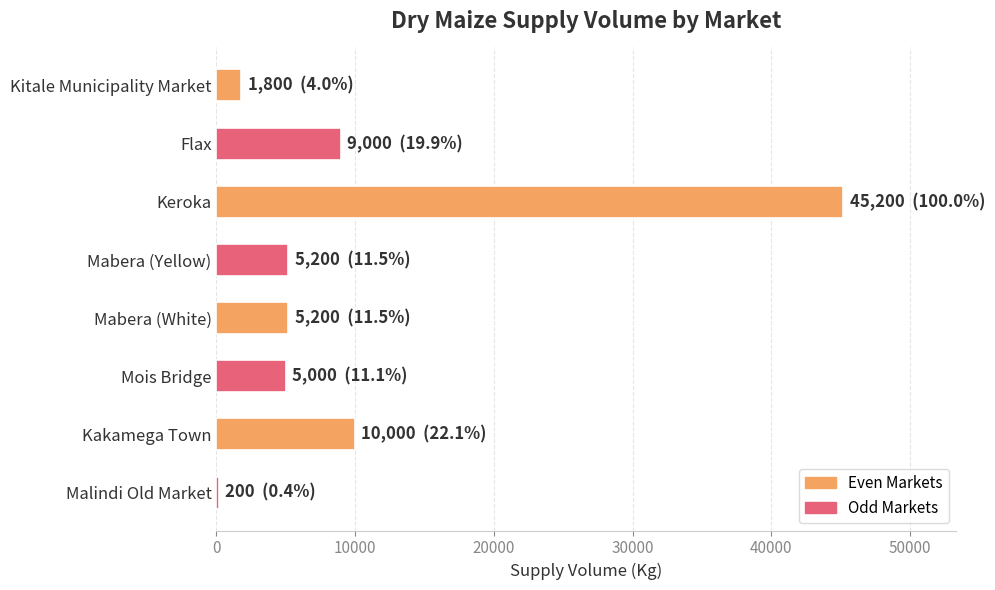

What is the label of the 4th bar from the bottom?

Mabera (White)